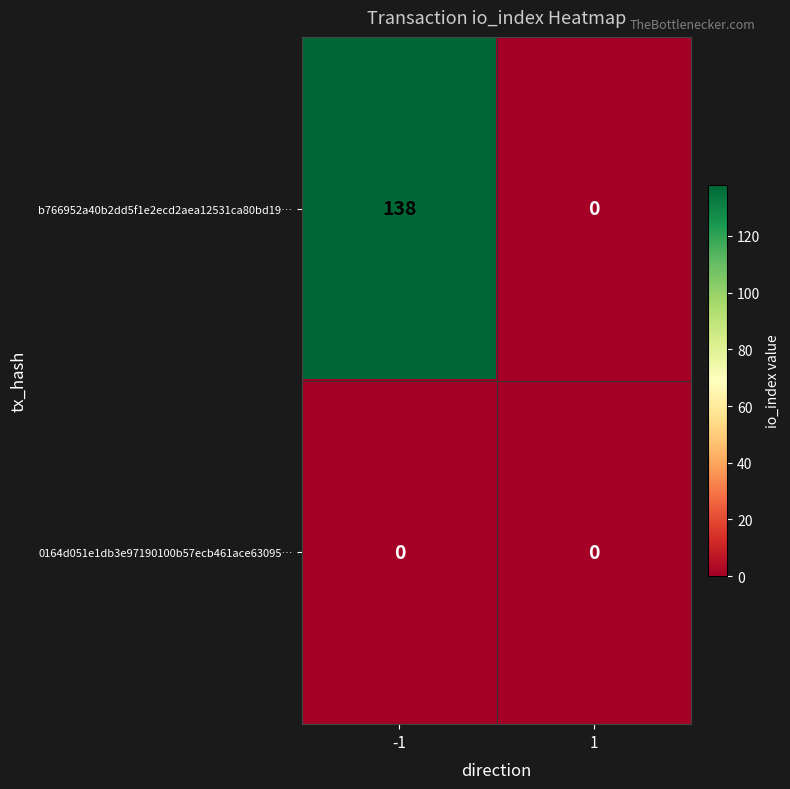

Which series has the largest range (max minus min)?

b766952a40b2dd5f1e2ecd2aea12531ca80bd19…